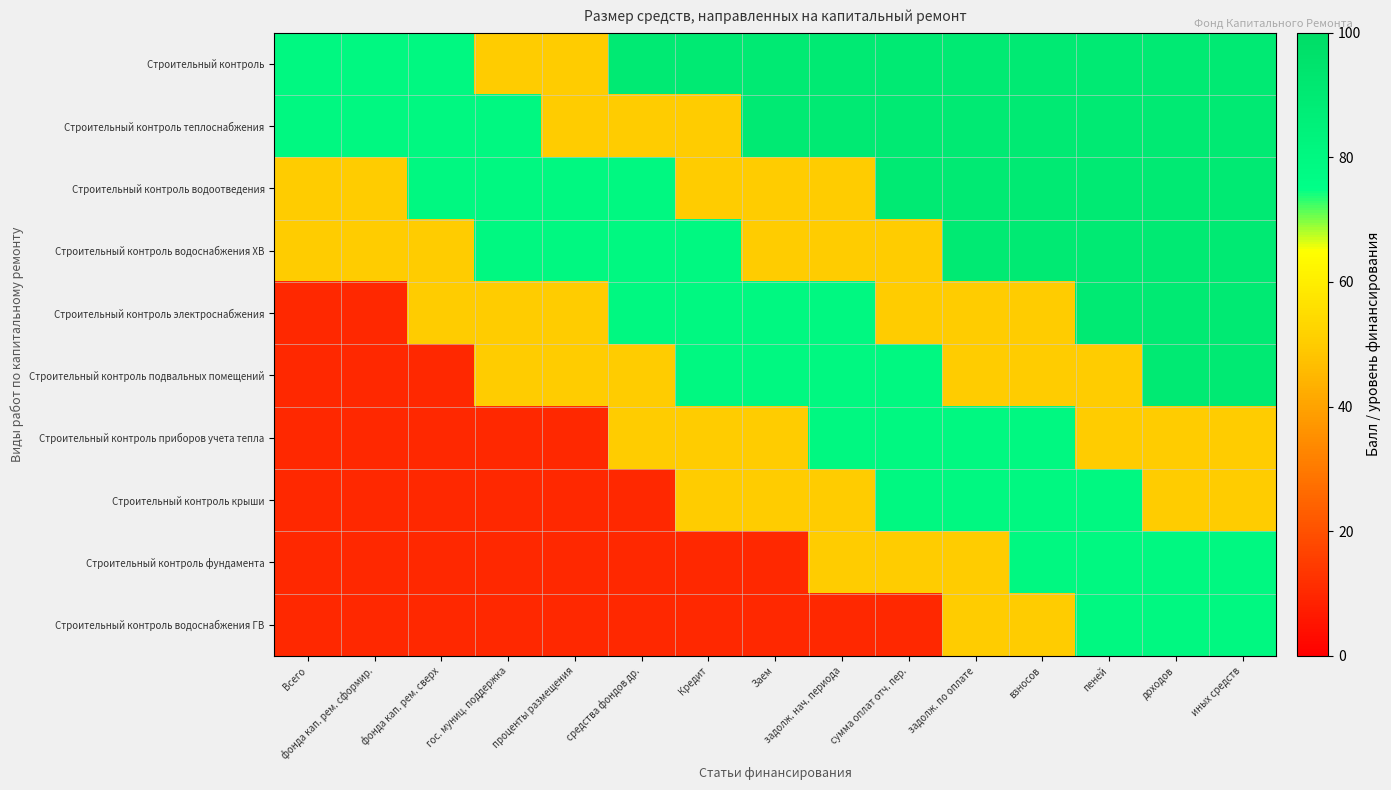

At how many categories does at least one series exceed 30?

15